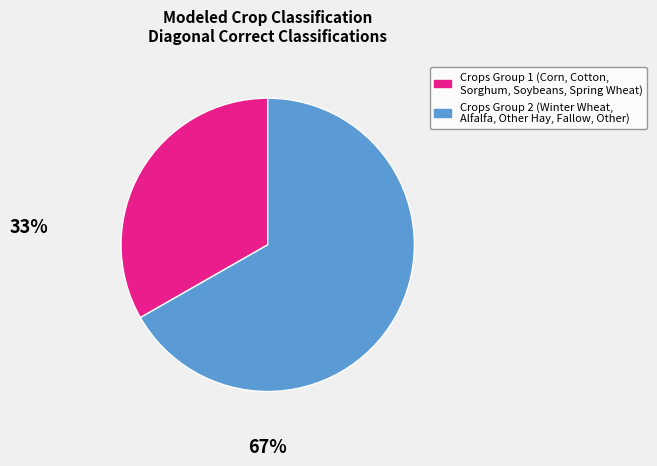

Does any single category account for the majority?

Yes